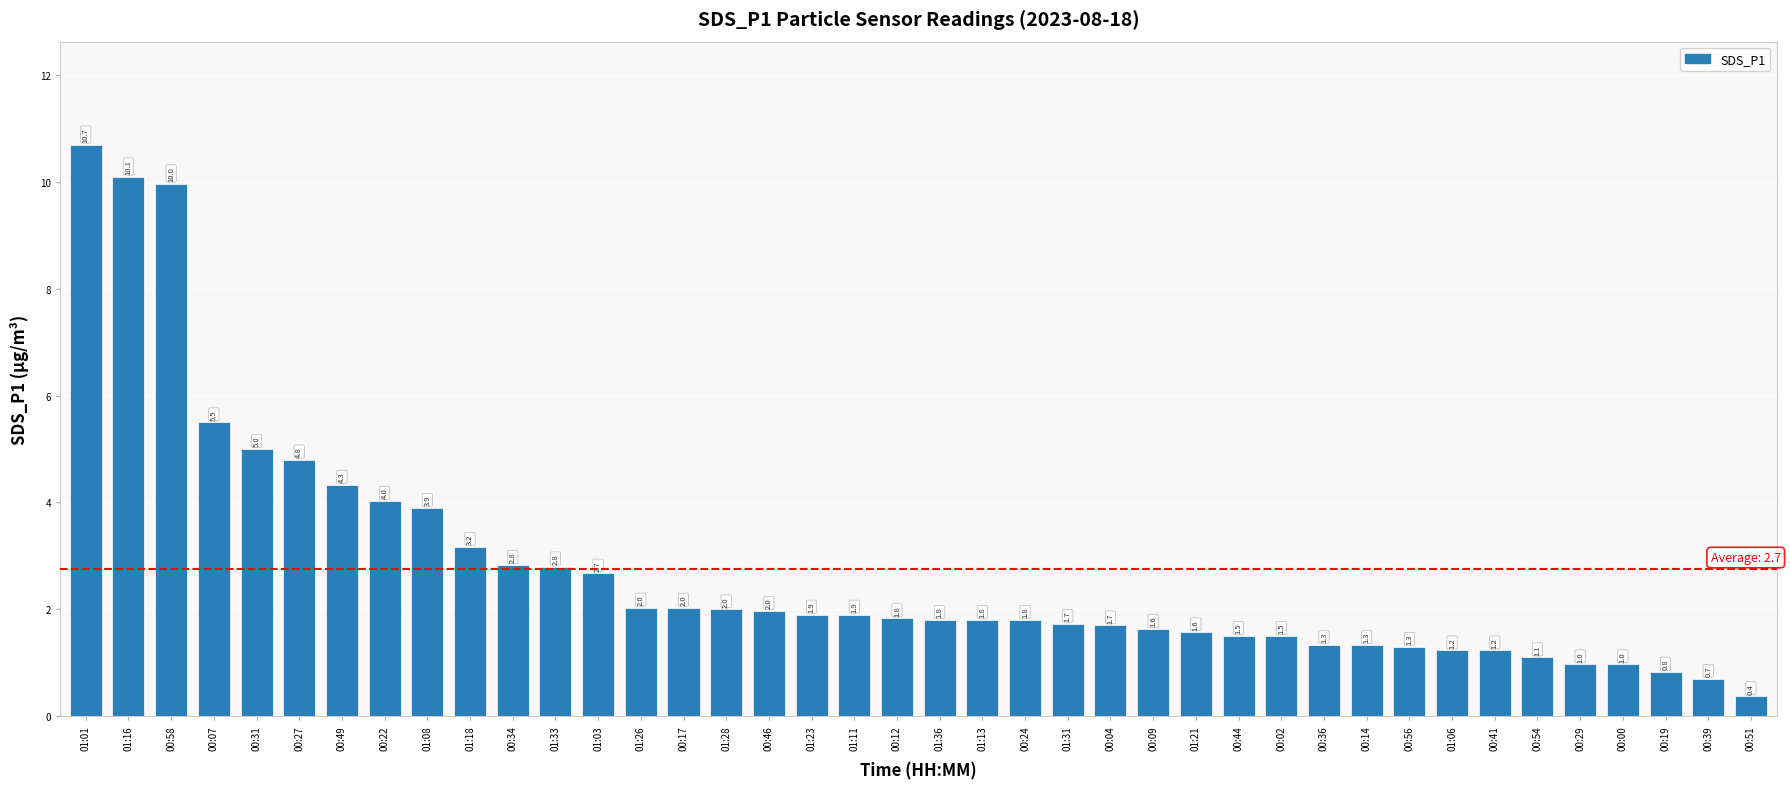

What is the label of the 19th bar from the left?

01:11